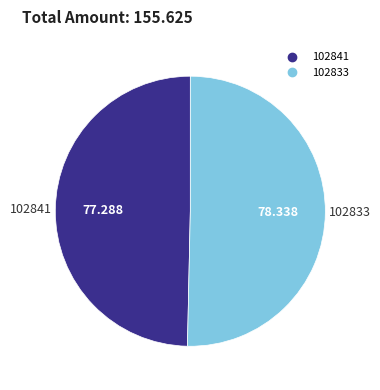

Between 102841 and 102833, which is larger?

102833